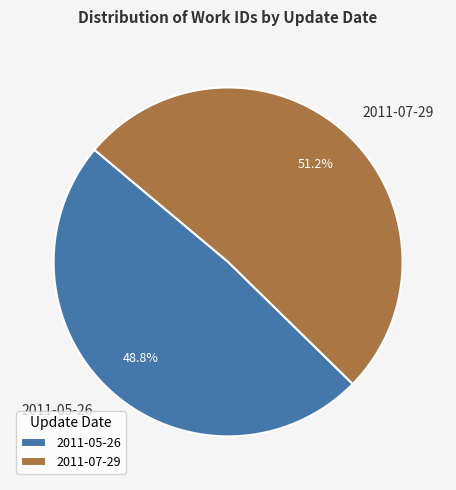

Do 2011-07-29 and 2011-05-26 together represent more than half of the pie?

Yes